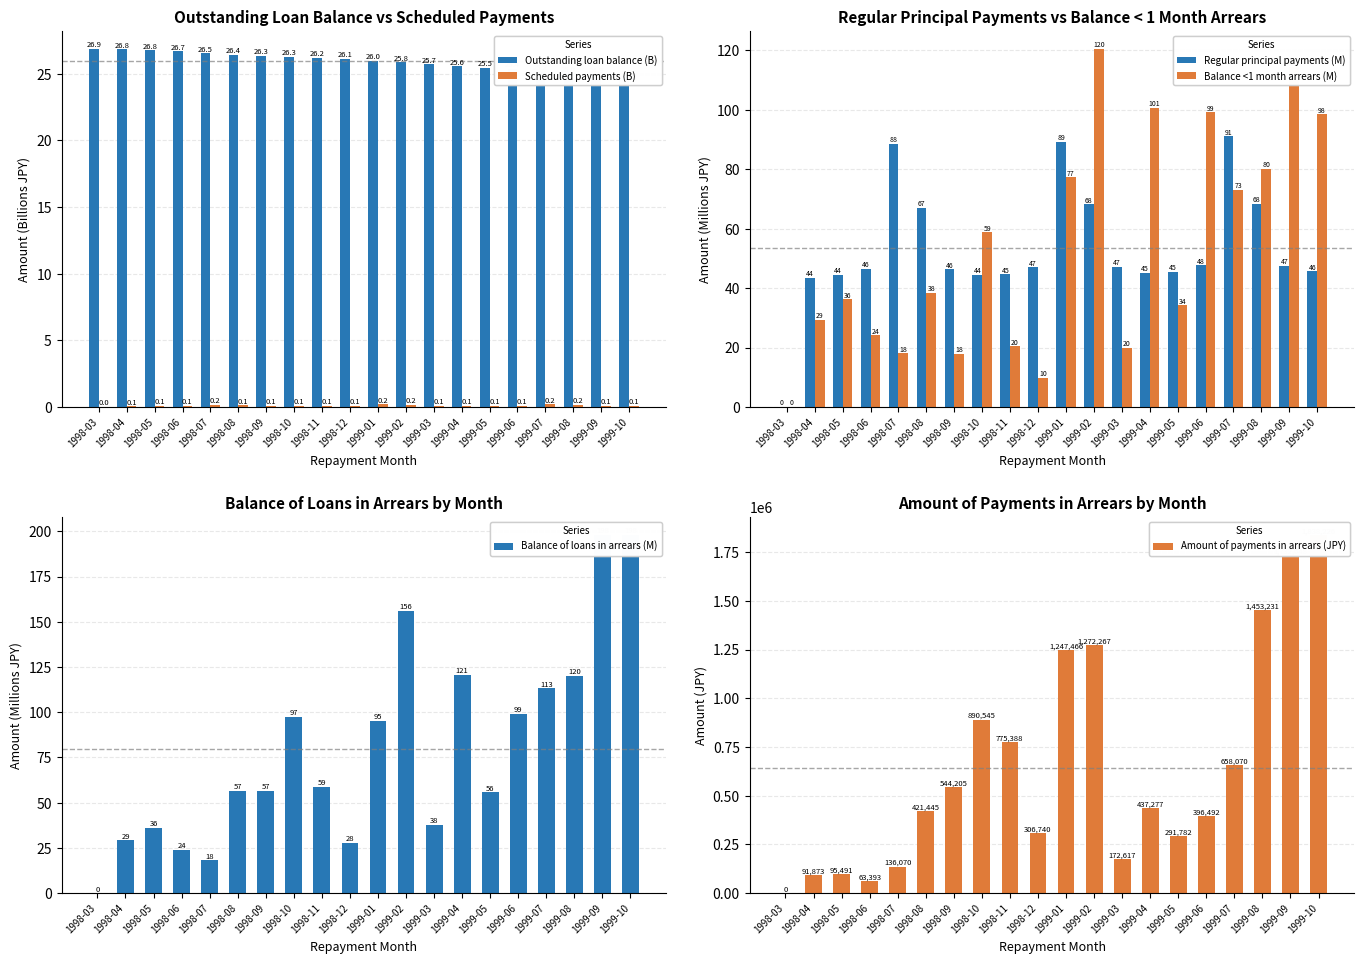

What position from the right is 1998-11?

12